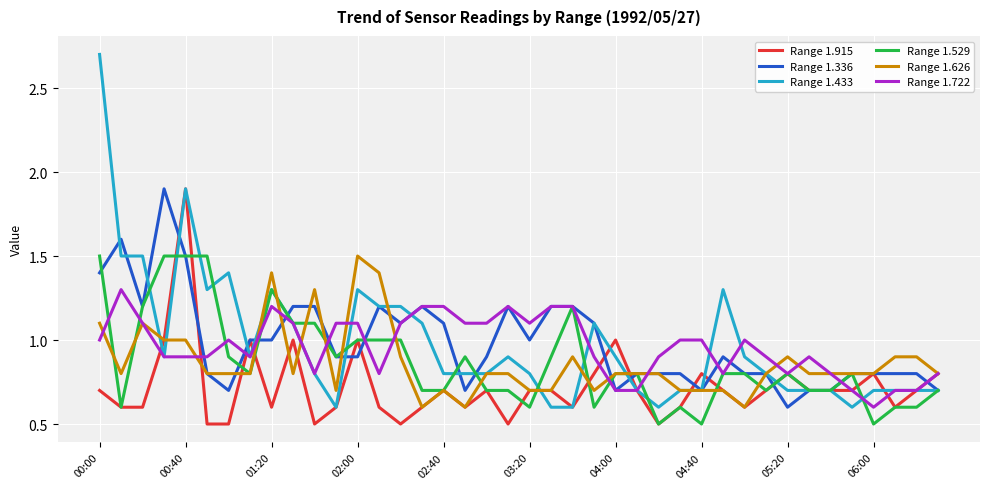

How many lines are shown in the chart?

6